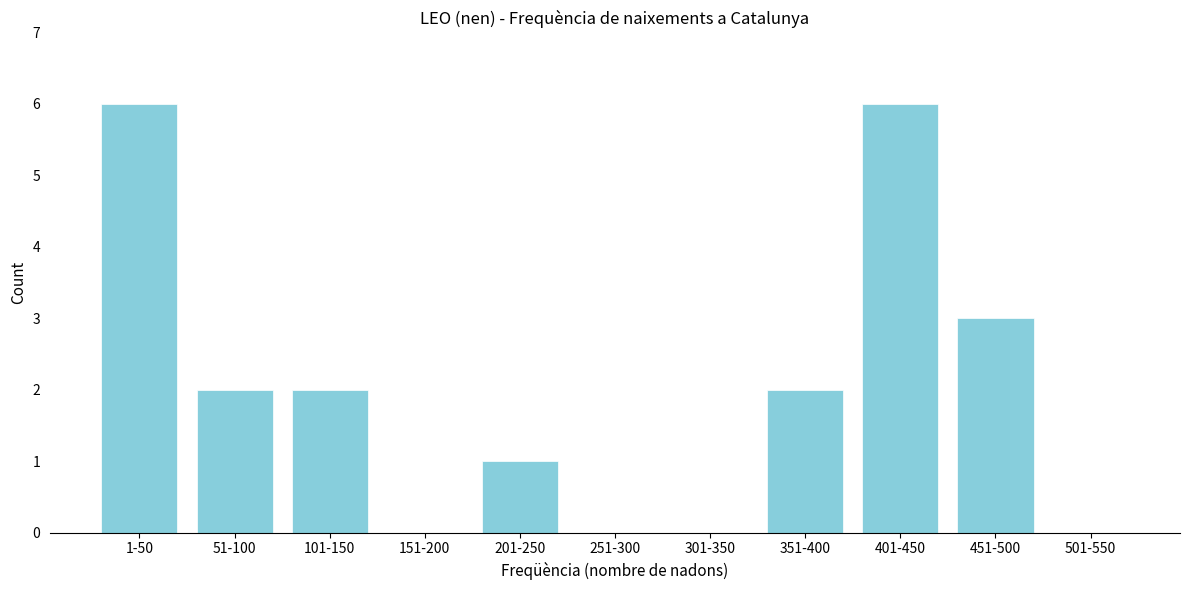

Reading left to right, list all the values displayed in this chart.

1-50=6	51-100=2	101-150=2	151-200=0	201-250=1	251-300=0	301-350=0	351-400=2	401-450=6	451-500=3	501-550=0